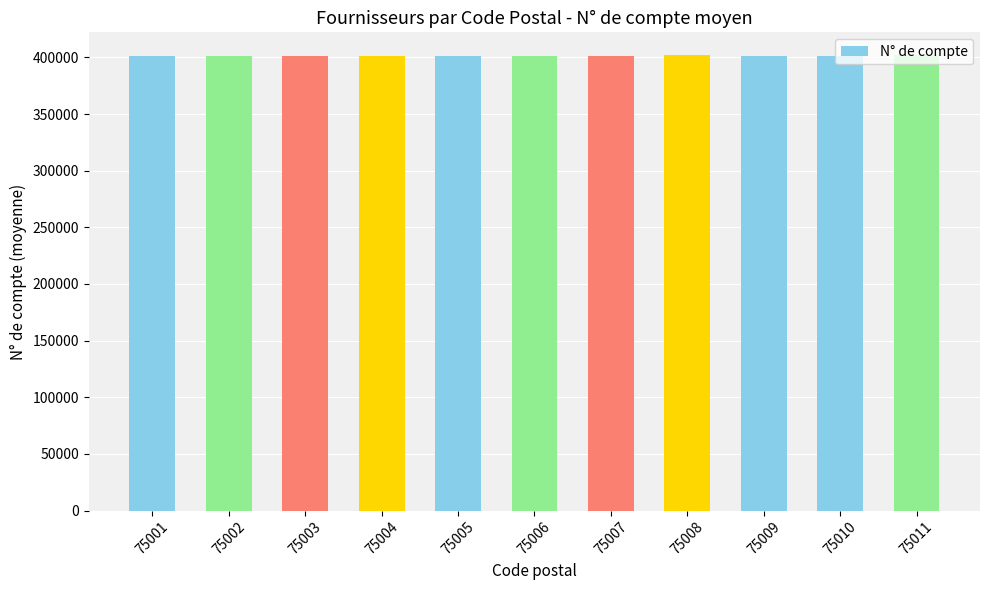

The chart shows a value of 401469 at 75006. True or false?

True